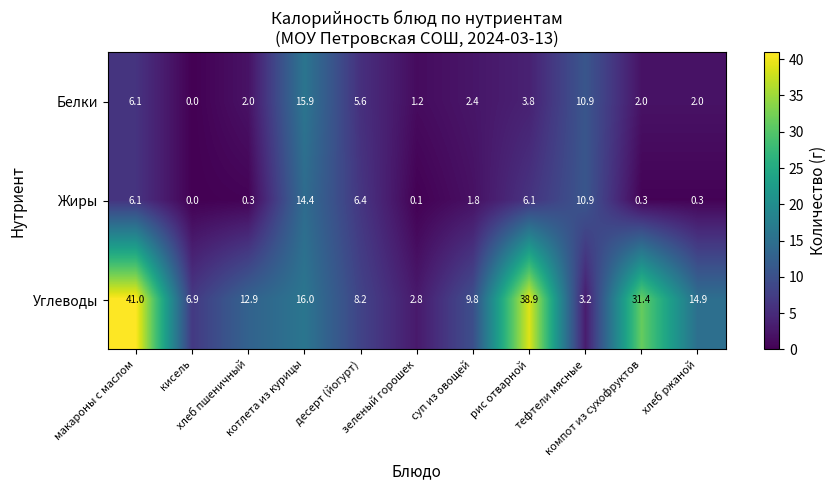

Which series has the largest total across all categories?

Углеводы